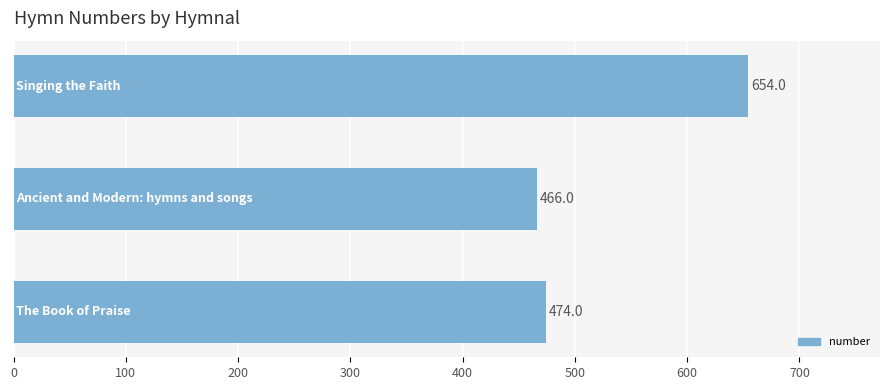

What is the sum of all values?

1594